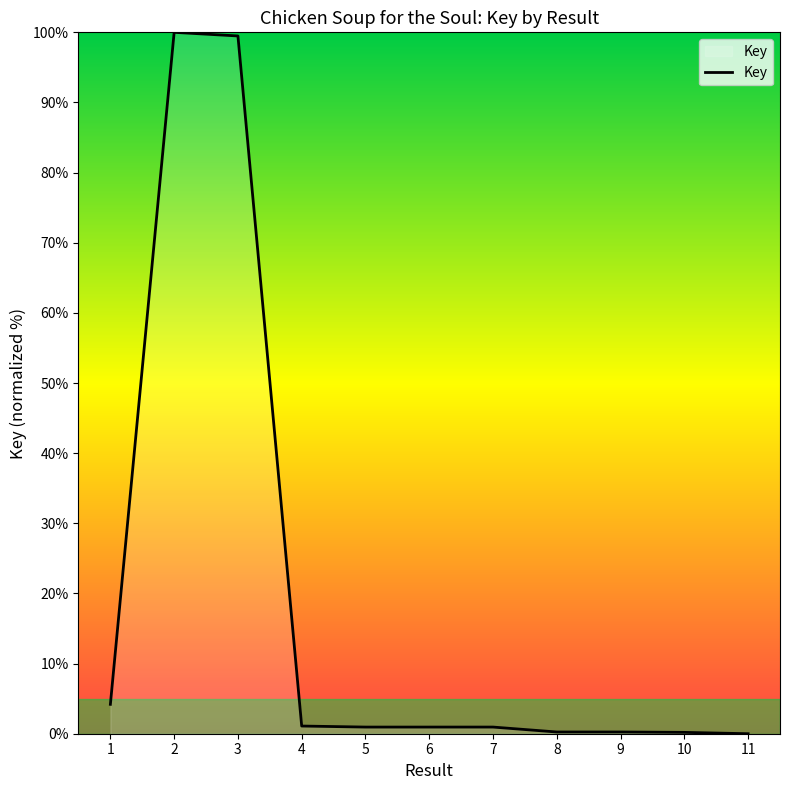

The value at 3 is 99.5. True or false?

True